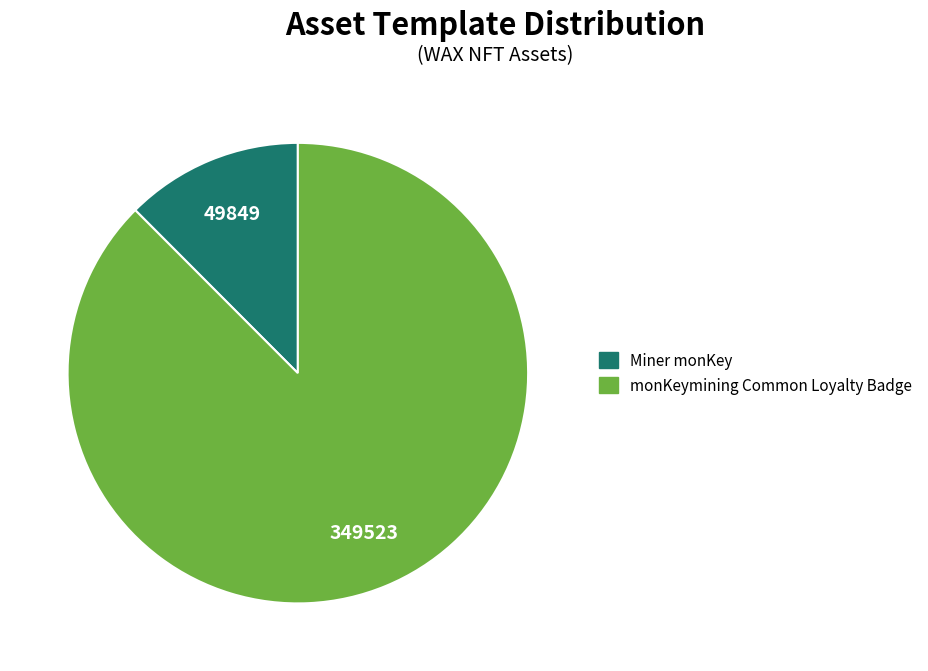

Do Miner monKey and monKeymining Common Loyalty Badge together represent more than half of the pie?

Yes